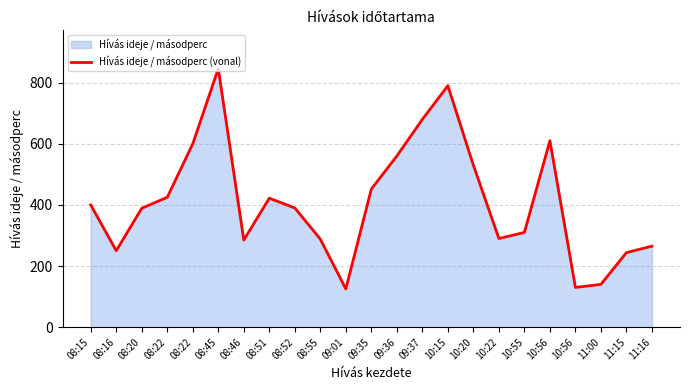

Does the chart display data point markers on the line(s)?

No